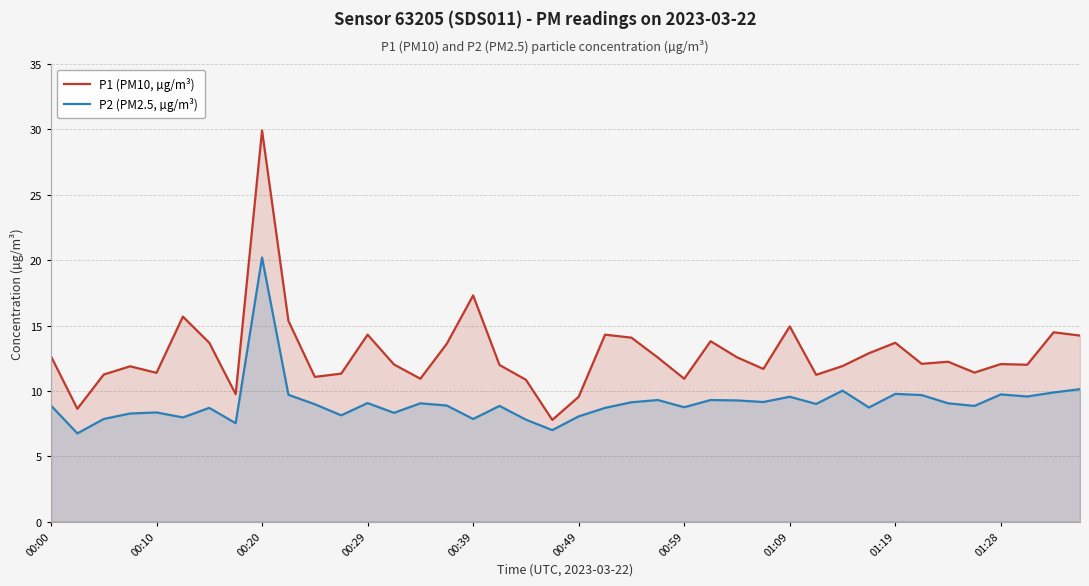

What is the lowest value of the P1 (PM10, µg/m³) series?

7.8